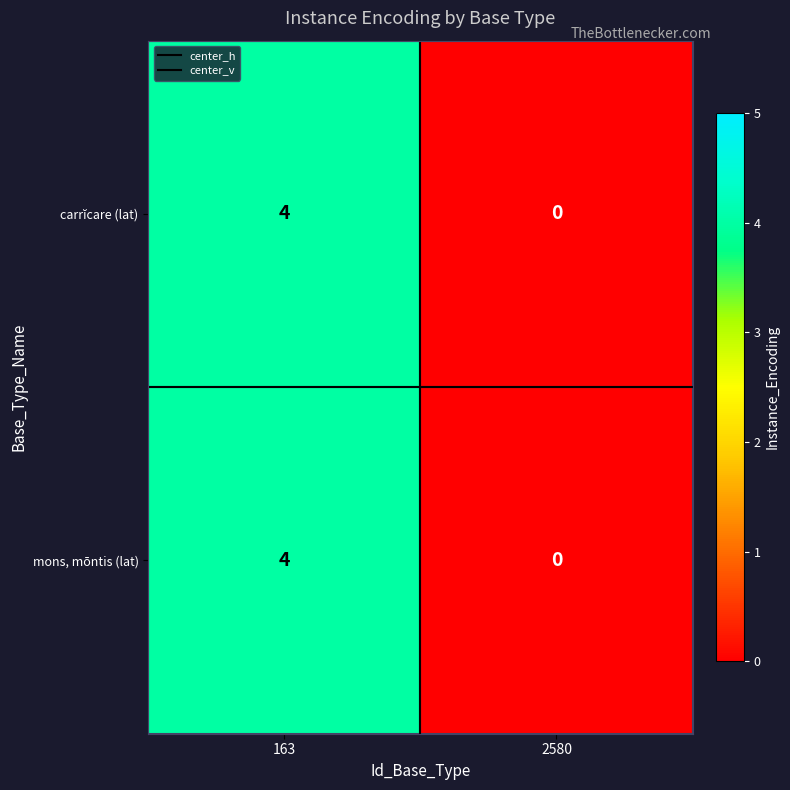

What is the sum of all mons, mōntis (lat) values?

4